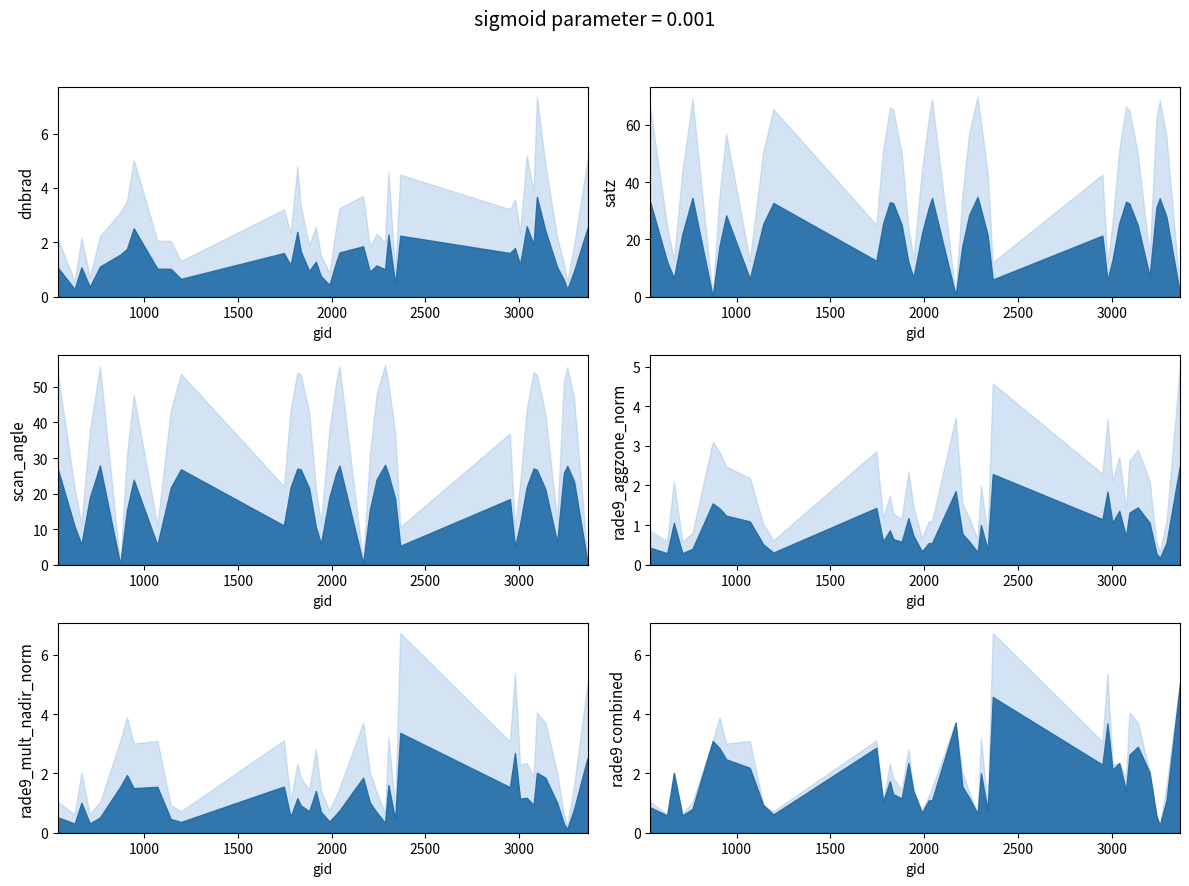

Is it true that rade9_aggzone_norm equals 1.6 at 38?

False